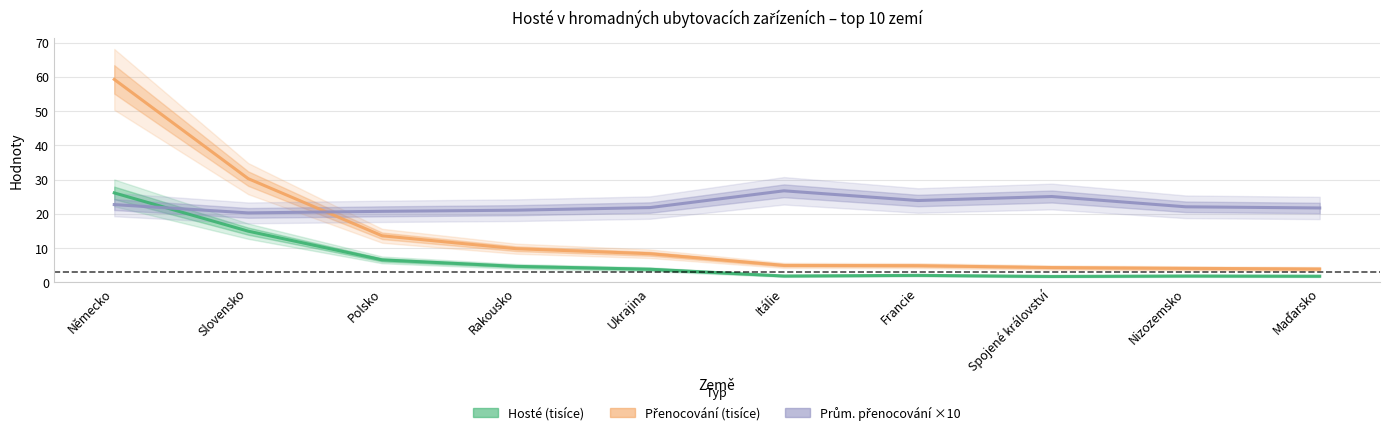

Which label corresponds to the smallest value in the chart?

Spojené království